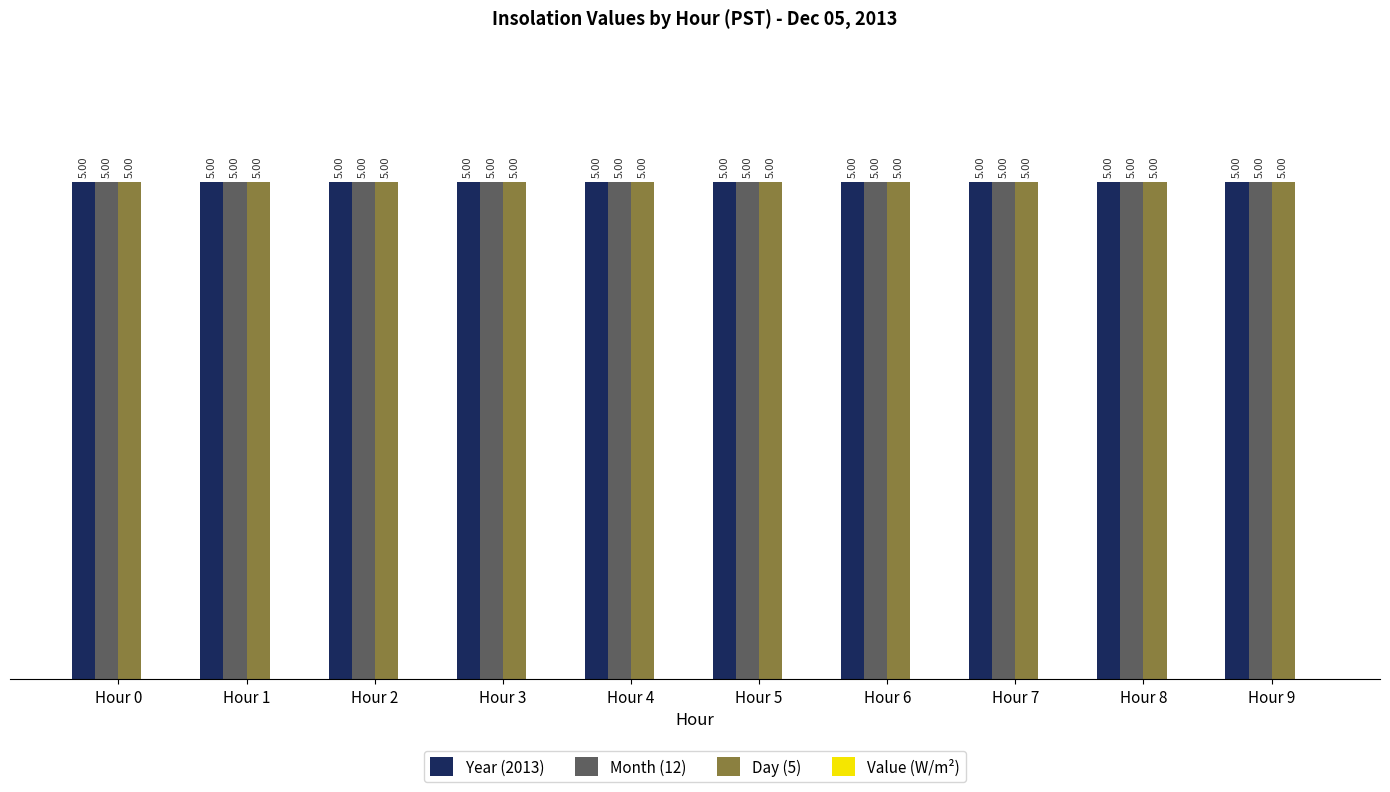

What are all the series names shown in the legend?

Year (2013), Month (12), Day (5), Value (W/m²)